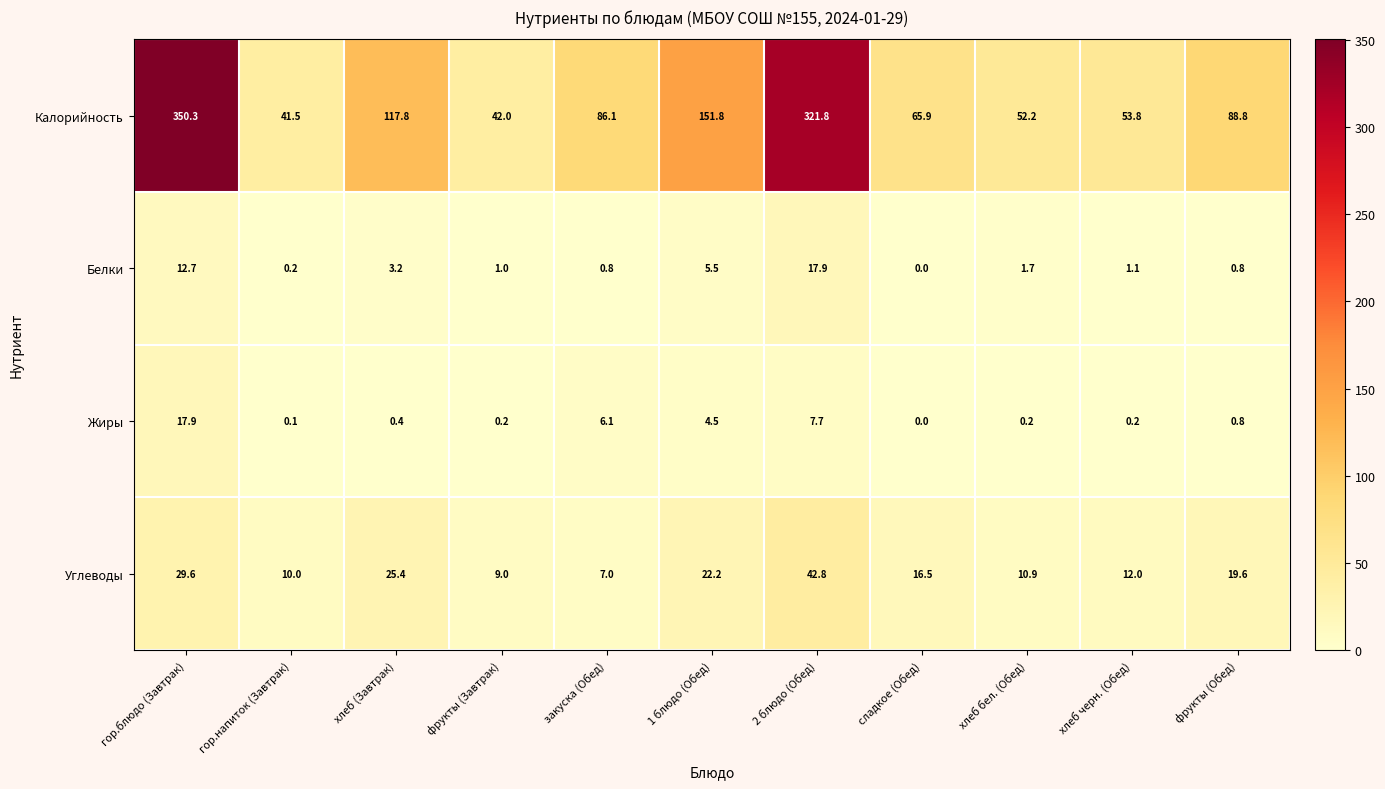

How many series are shown in this chart?

4